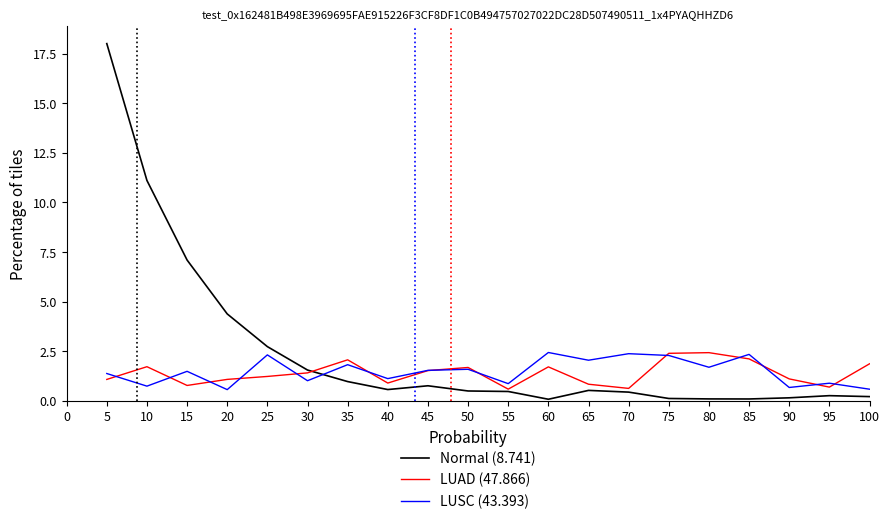

True or false: LUSC (43.393) has more than 1 interior local peaks.

True